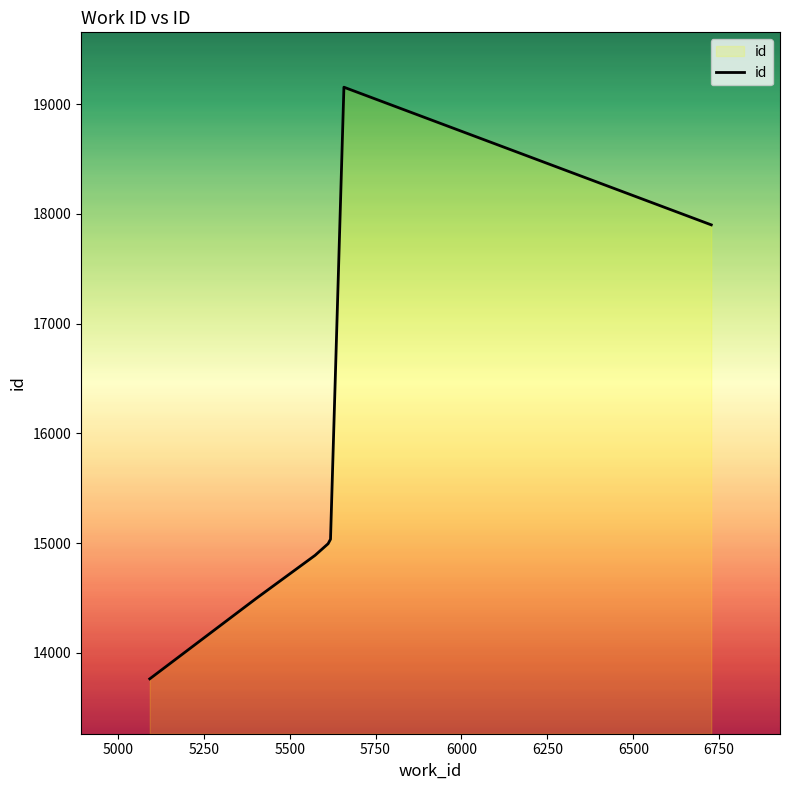

What is the difference between the maximum and second lowest values?

4657